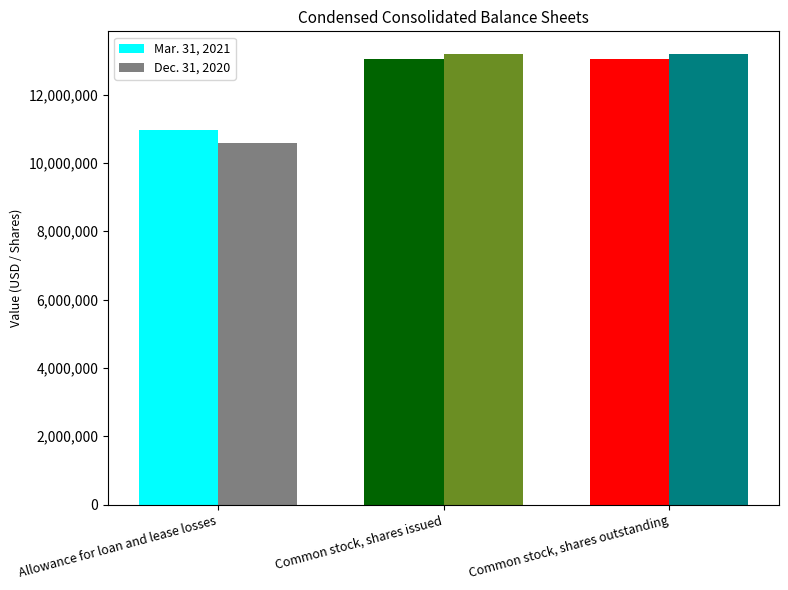

At which category does the chart reach its minimum across all series?

Allowance for loan and lease losses